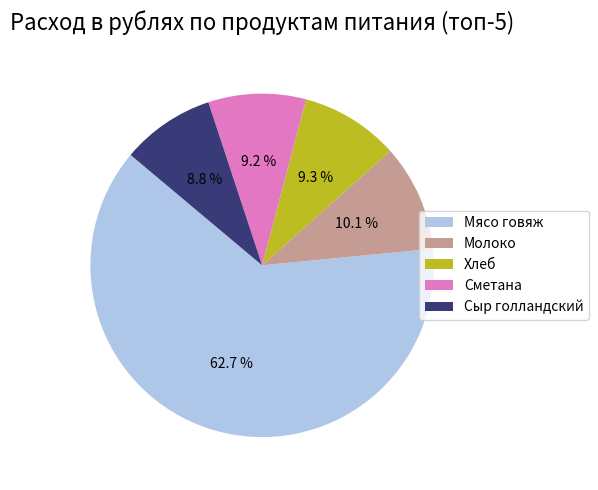

Which has a higher value, Молоко or Мясо говяж?

Мясо говяж